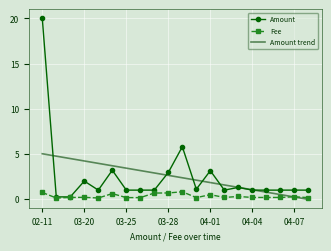

Which series has the widest spread of values?

Amount